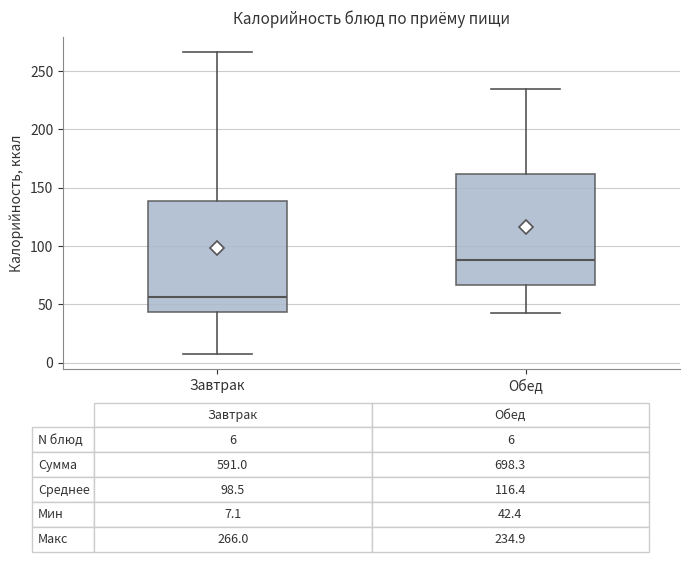

Which box has the highest median line?

Обед